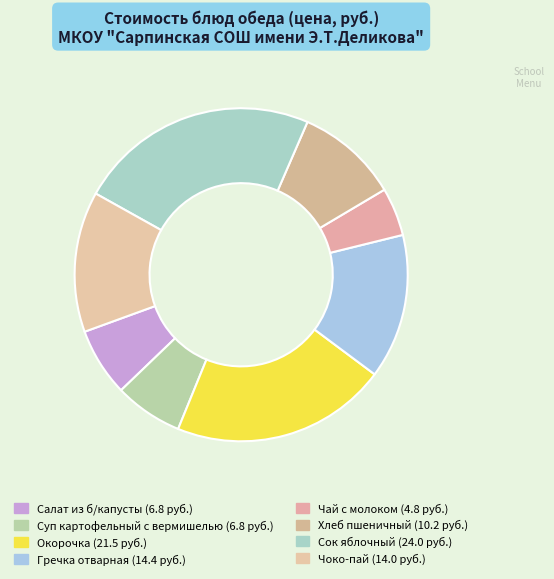

Which slice is the largest?

Сок яблочный